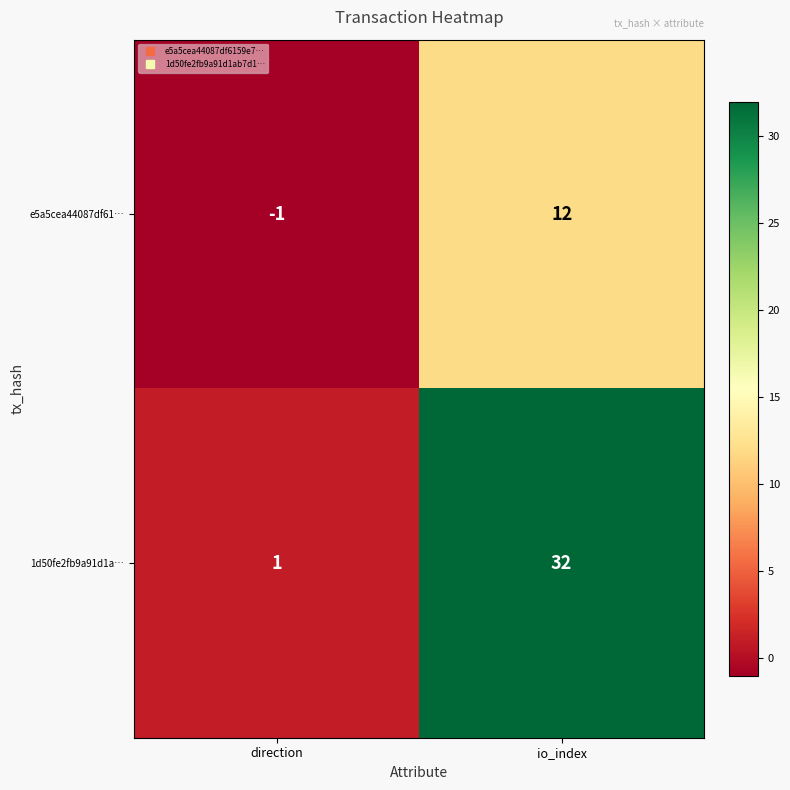

What value does the e5a5cea44087df61… series have at io_index, to the nearest 10?

10